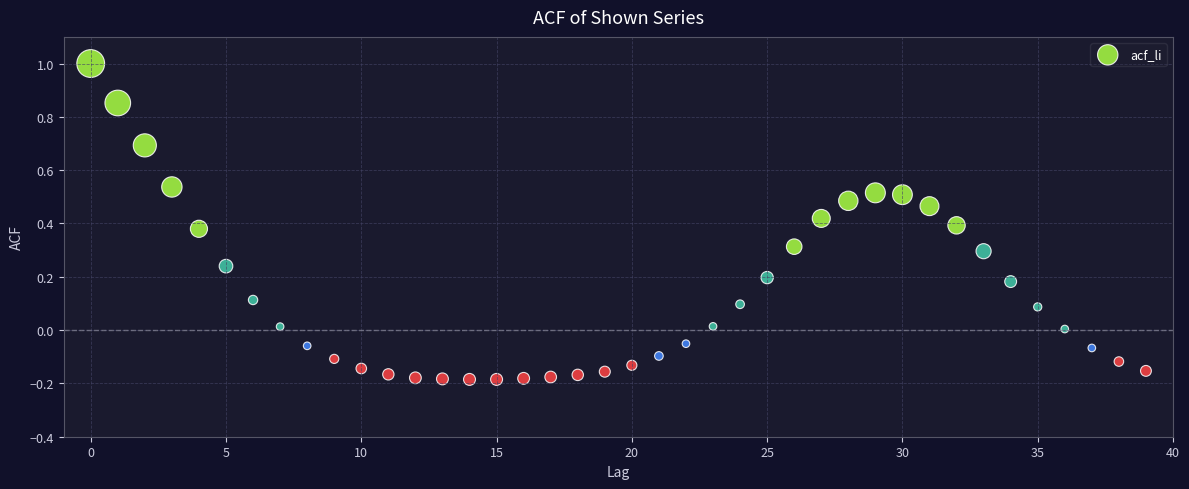

What is the range of Y values (max minus min)?

1.2